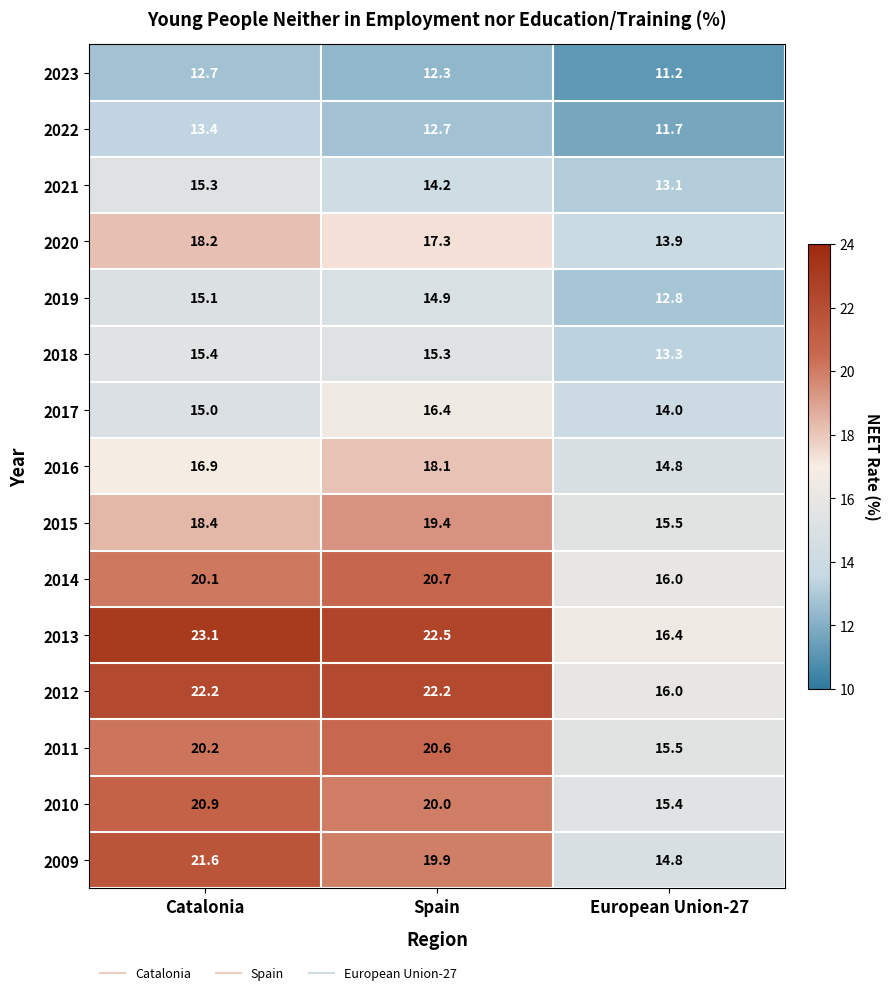

Rank the series at Spain from lowest to highest value.

2023, 2022, 2021, 2019, 2018, 2017, 2020, 2016, 2015, 2009, 2010, 2011, 2014, 2012, 2013